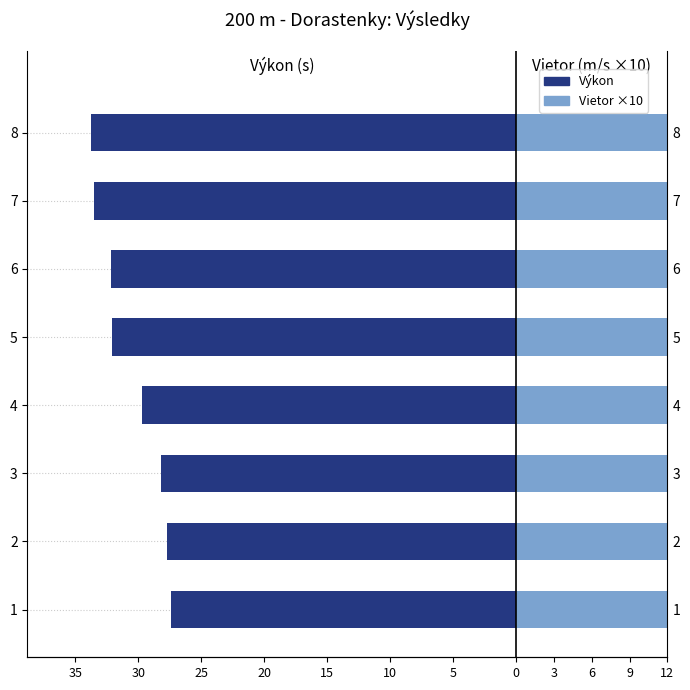

Is it true that Výkon equals -47.7 at 7?

False